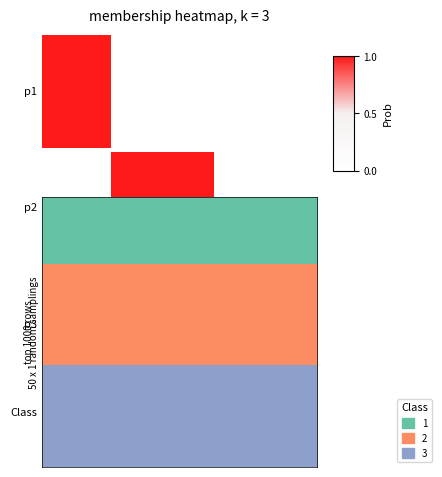

How many positive values are there?

3